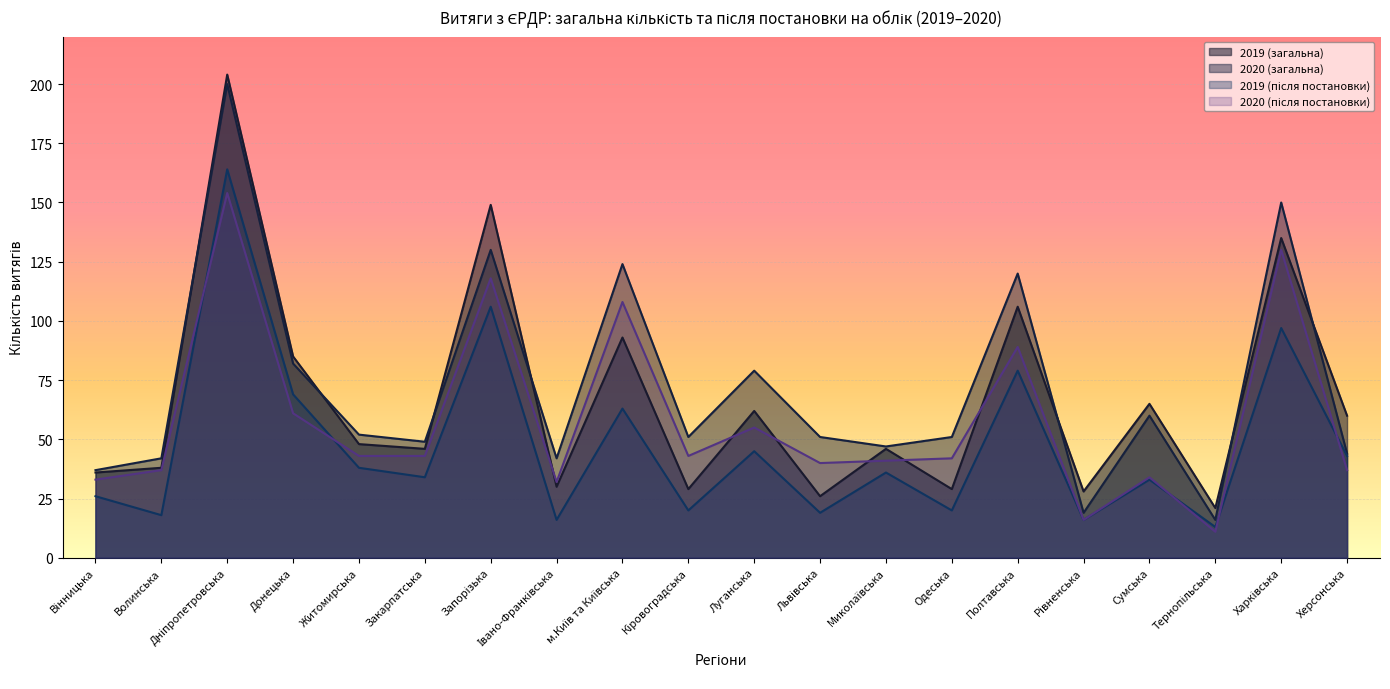

List the series in order of their overall mean, highest first.

2020 (загальна), 2019 (загальна), 2020 (після постановки), 2019 (після постановки)